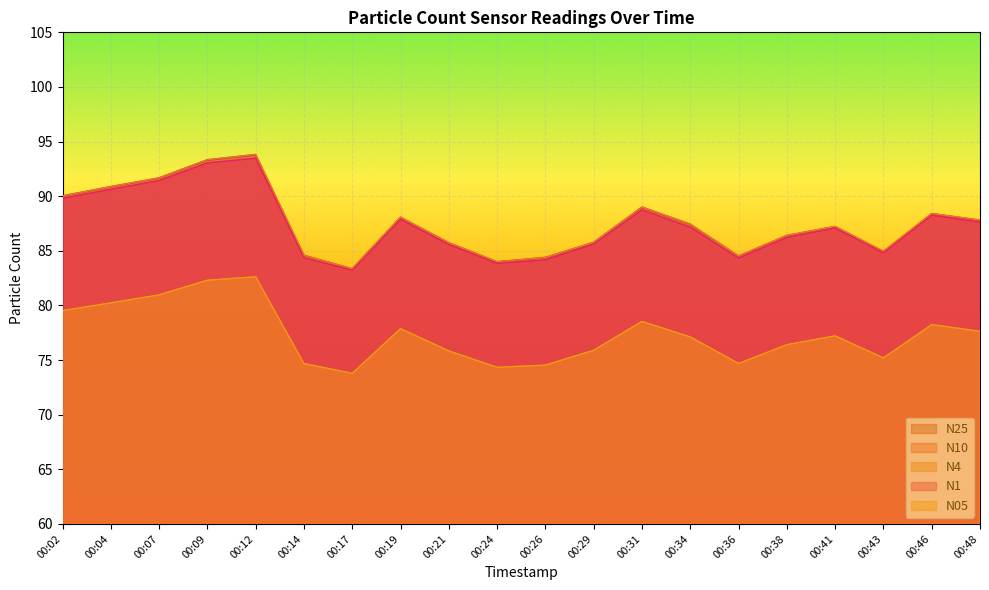

Which series has the widest spread of values?

N10